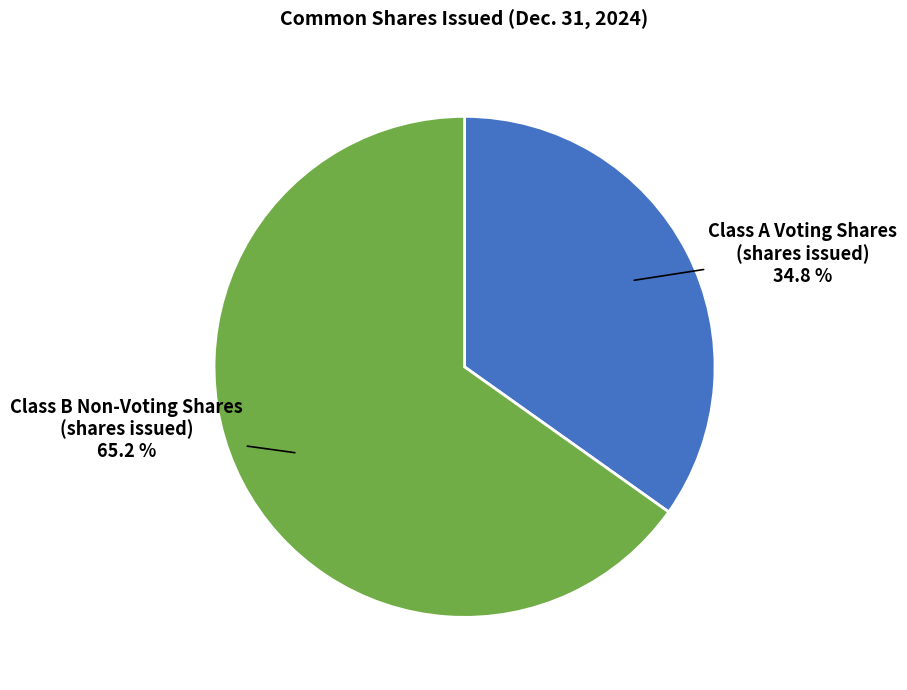

Which slice represents more than half of the pie?

Class B Non-Voting Shares (shares issued) 65.2 %